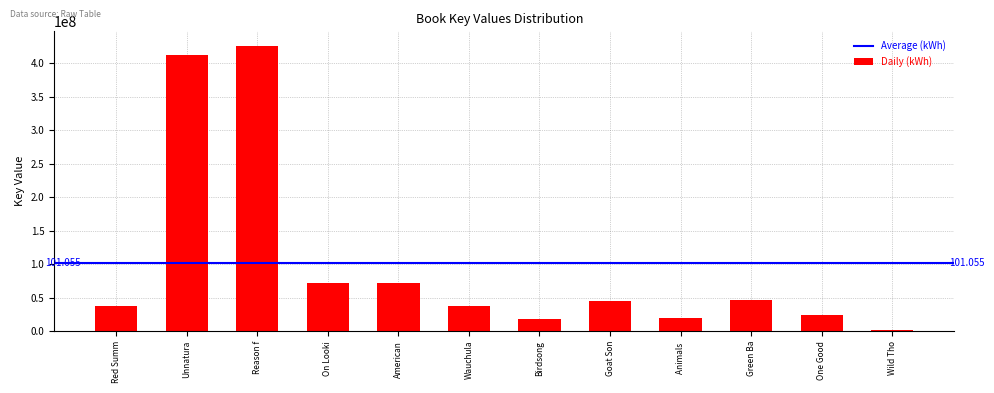

Which category has the highest value across all series?

Reason f